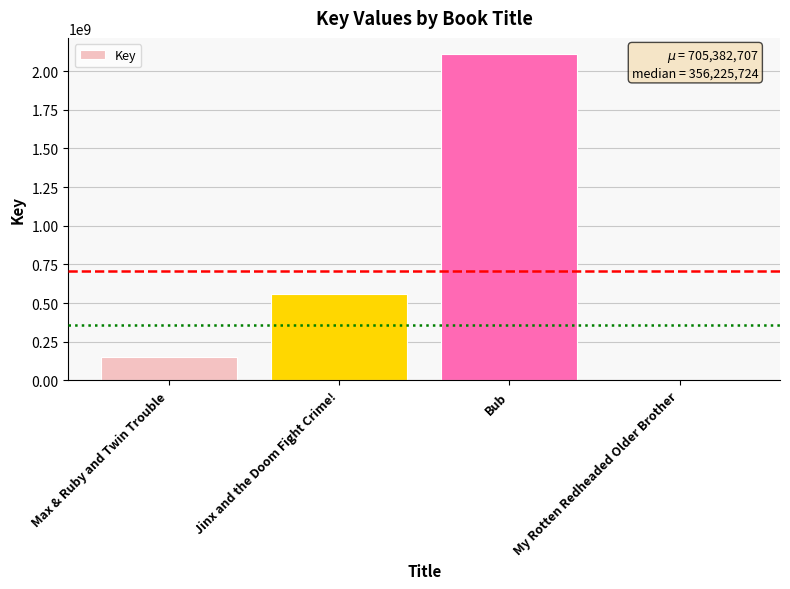

What is the sum of all values?

2821530827